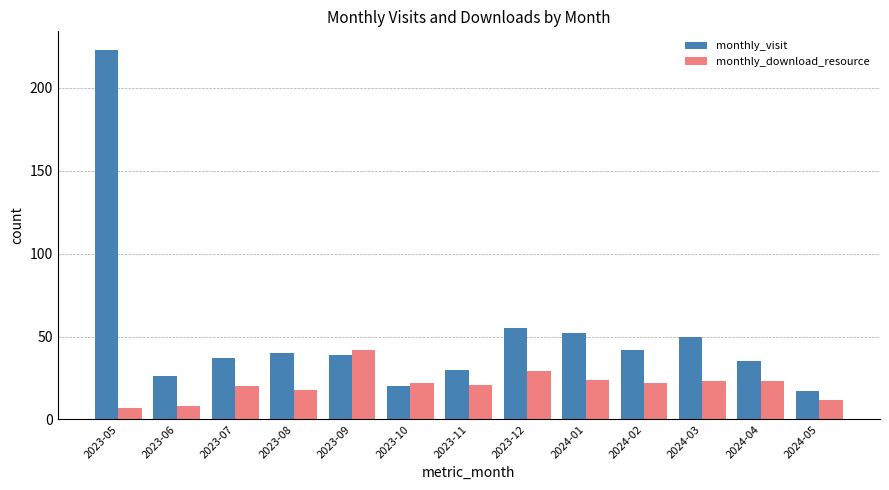

The monthly_visit series shows 65 at 2023-08. True or false?

False